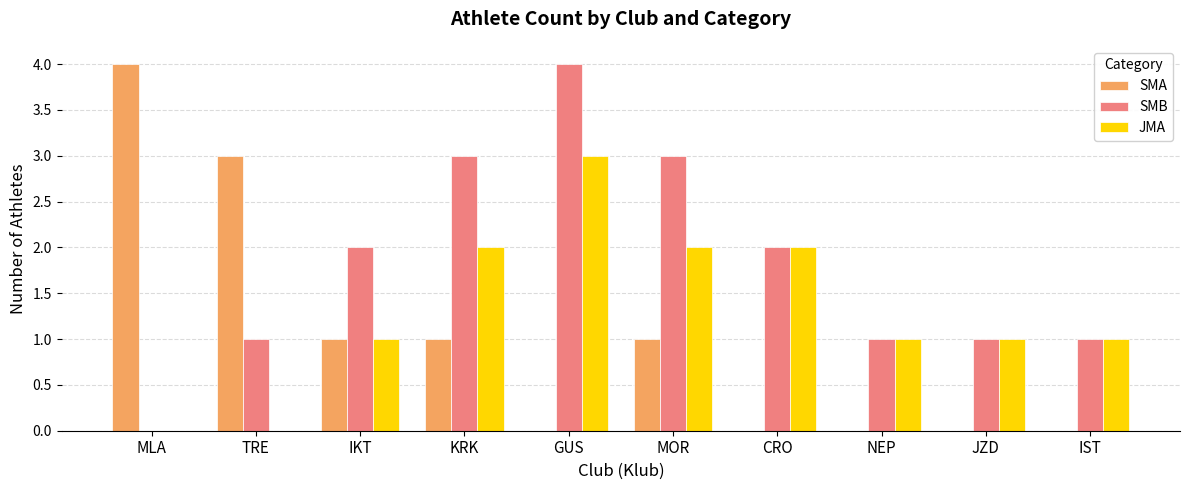

Which series changed the most between TRE and NEP?

SMA